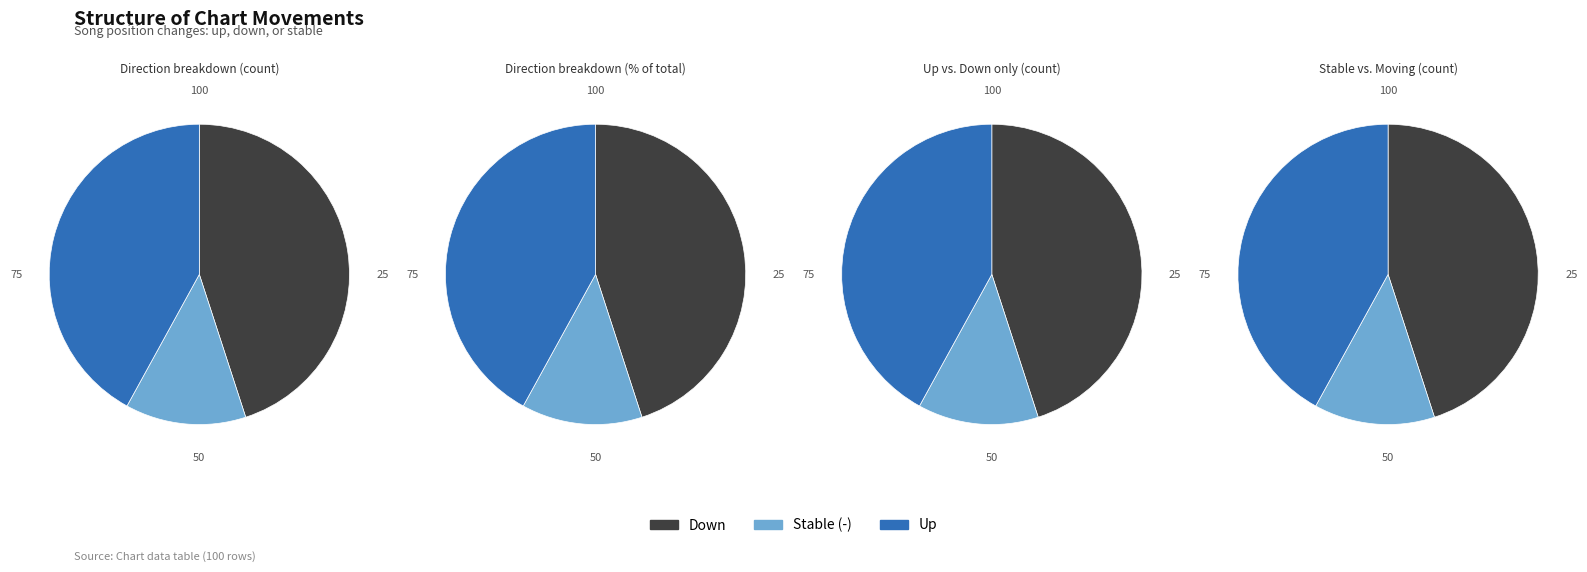

True or false: down accounts for 34% of the total.

False